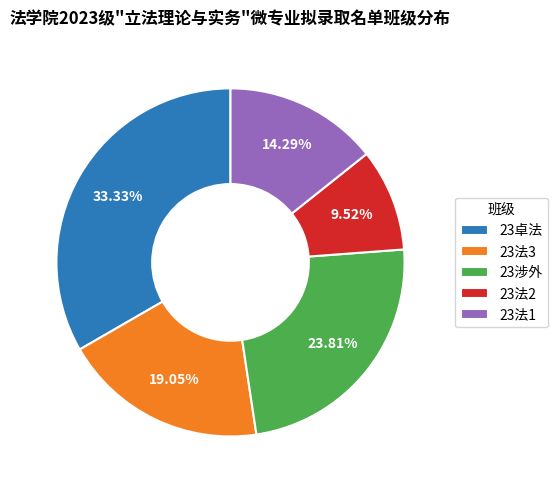

Rank the categories by value from highest to lowest.

23卓法, 23涉外, 23法3, 23法1, 23法2